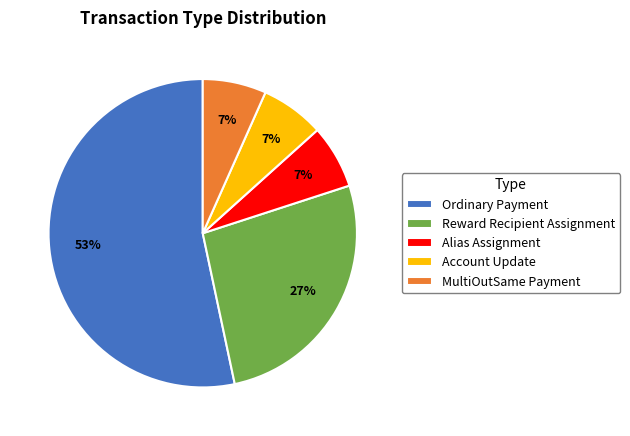

To the nearest percent, what is the difference between the Reward Recipient Assignment and Account Update slice percentages?

20%